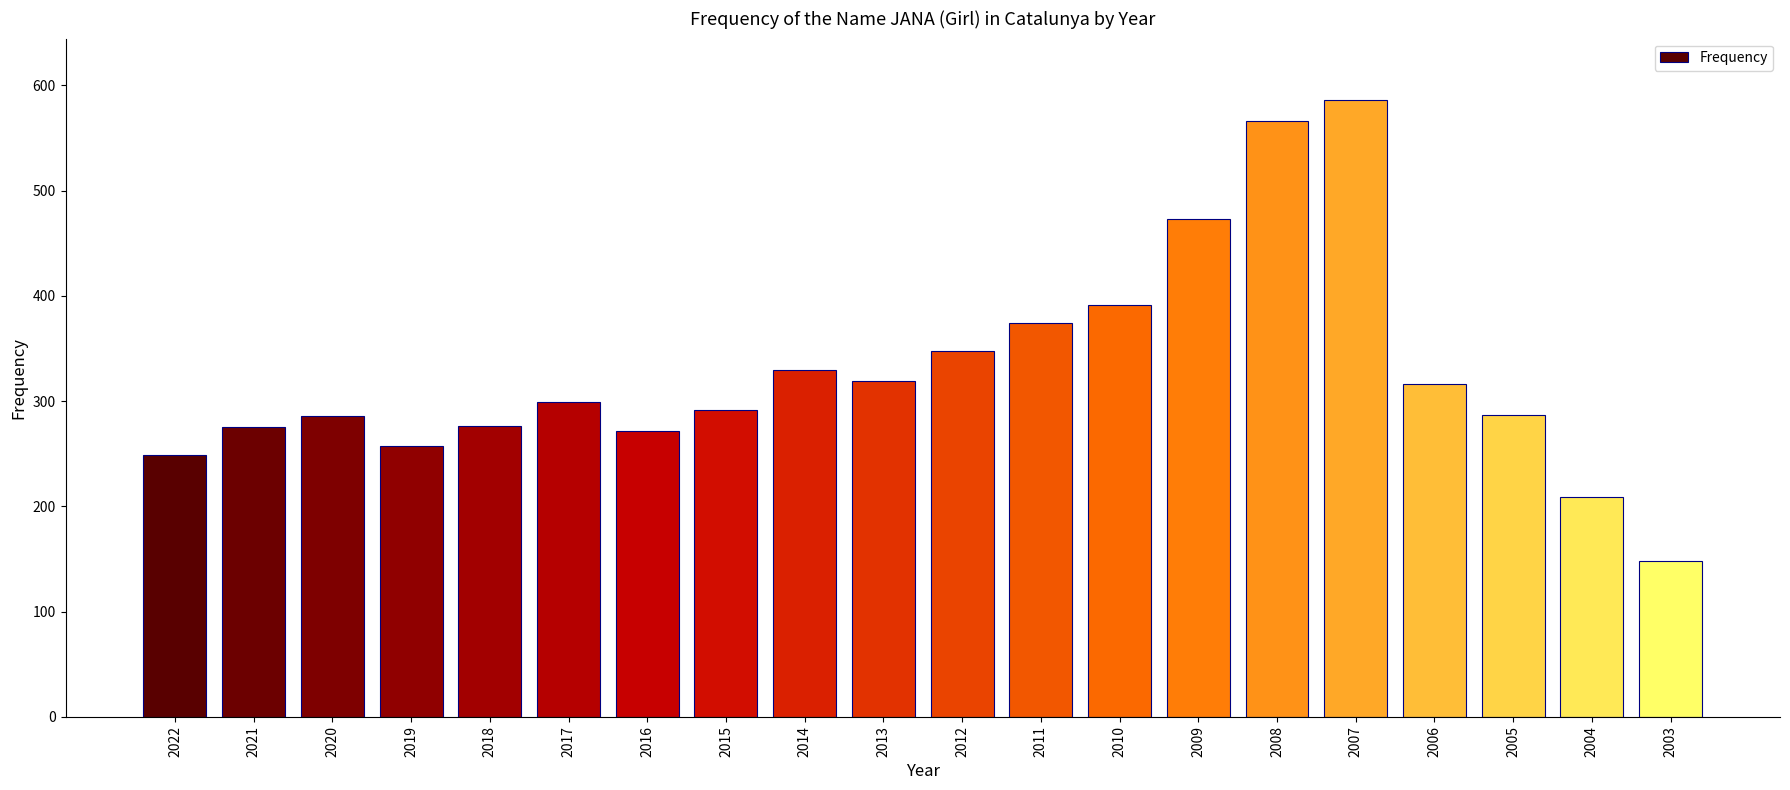

Is it true that the value at 2005 is 287?

True